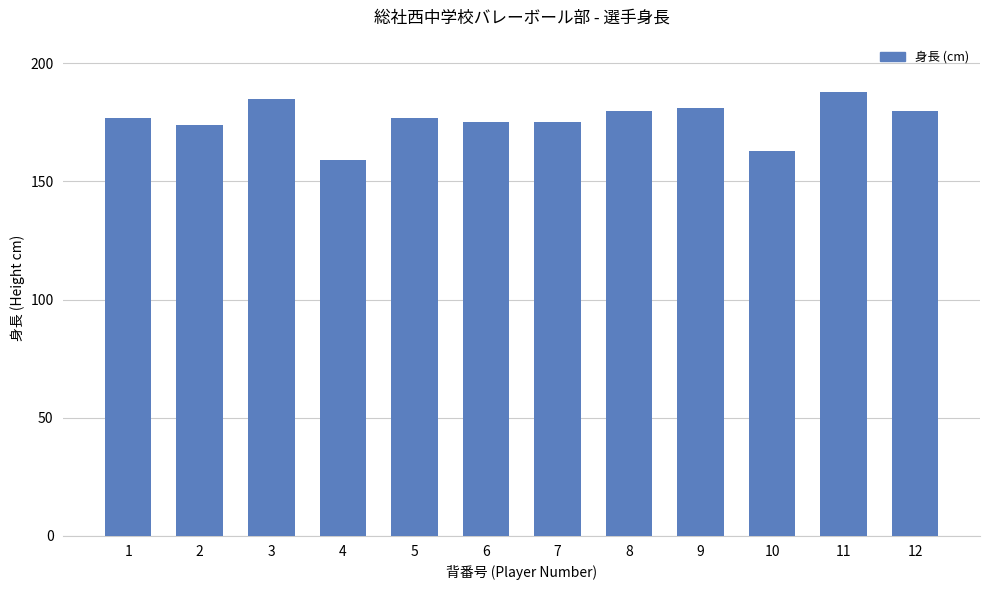

Reading left to right, list all the values displayed in this chart.

1=177	2=174	3=185	4=159	5=177	6=175	7=175	8=180	9=181	10=163	11=188	12=180